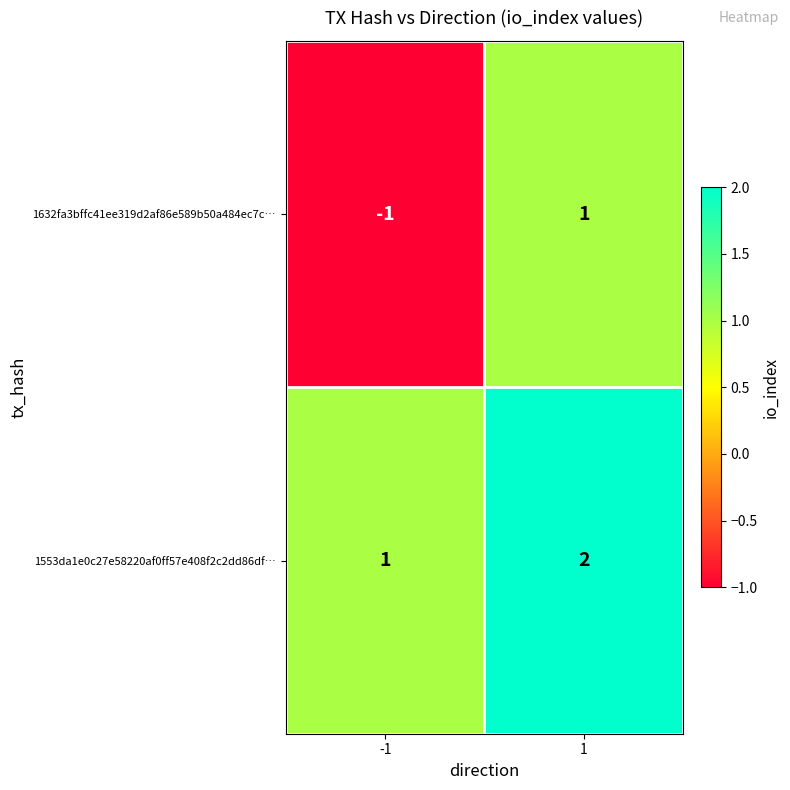

Is it true that 1553da1e0c27e58220af0ff57e408f2c2dd86df… equals 2 at -1?

False